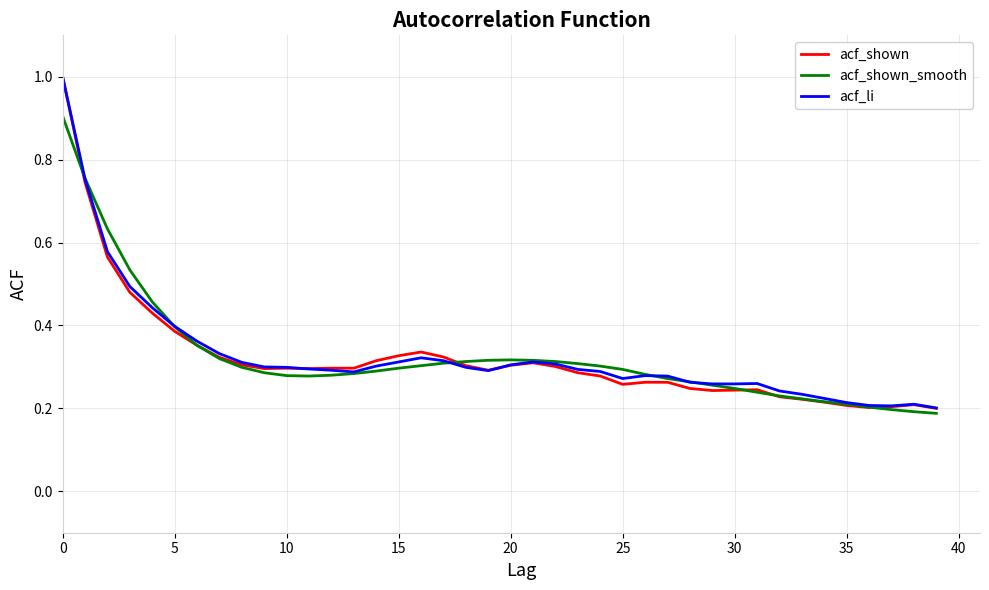

Which series has the largest range (max minus min)?

acf_shown